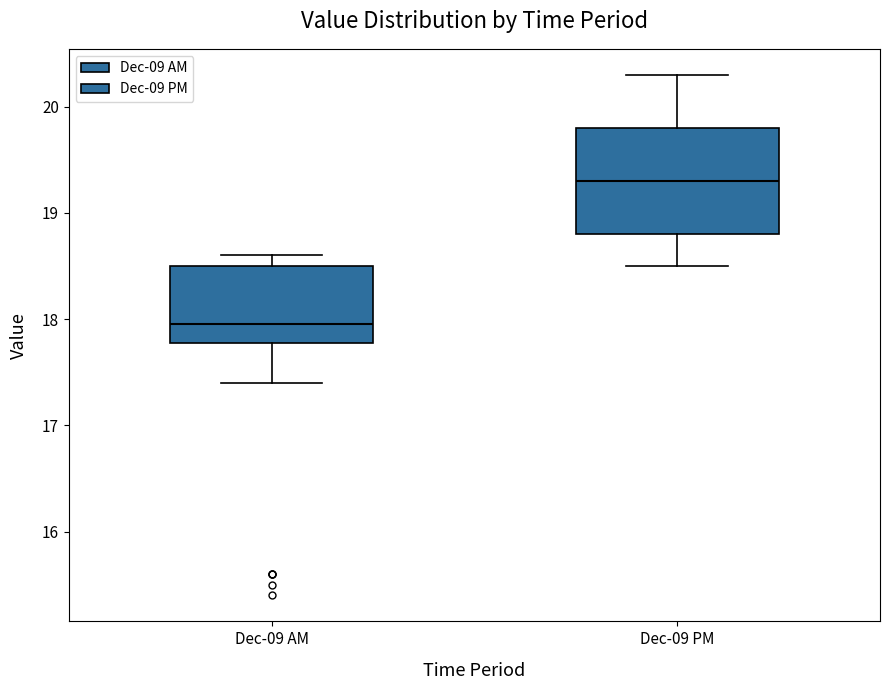

Reading left to right, read every box against the y-axis: the position of its median line, the range the box covers, and the ends of its whiskers. The values are not printed on the chart, so give them approximately, as read against the axis.

Dec-09 AM: median 18.0, box 17.8 to 18.5, whiskers 17.4 to 18.6
Dec-09 PM: median 19.3, box 18.8 to 19.8, whiskers 18.5 to 20.3